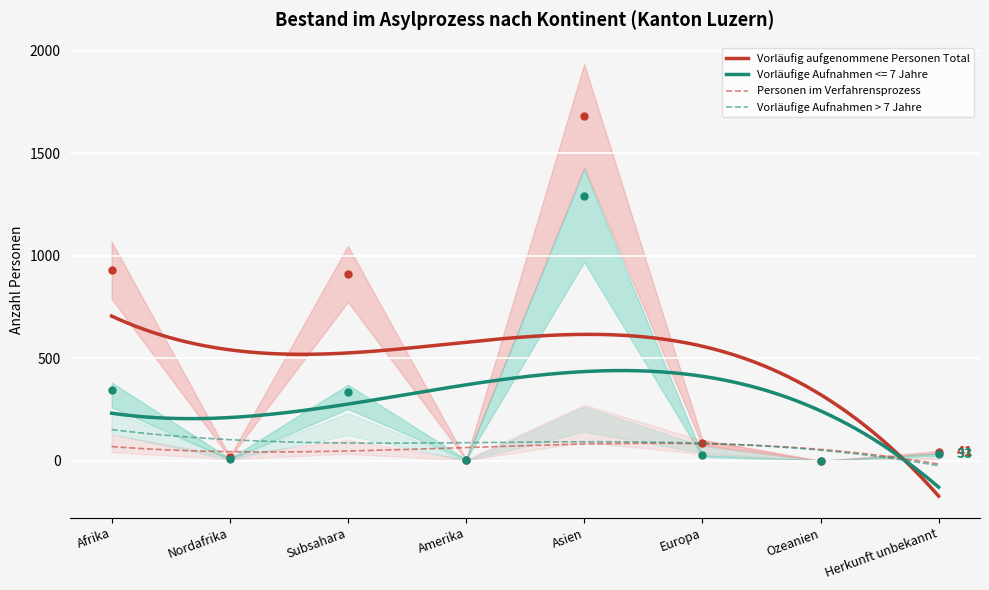

What is the lowest value of the Vorläufig aufgenommene Personen Total series?

-172.5